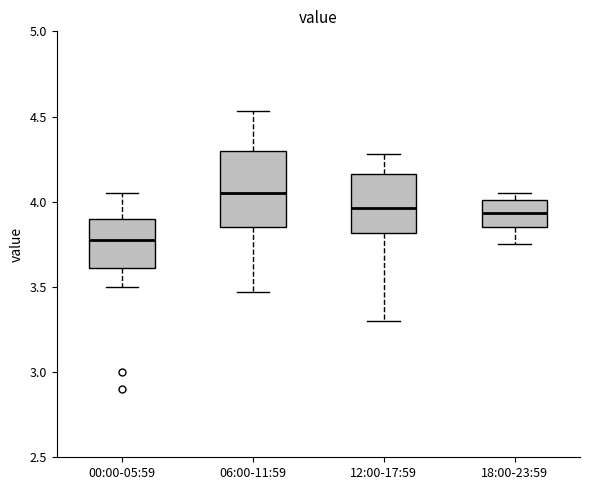

Which box's median line is the highest?

06:00-11:59